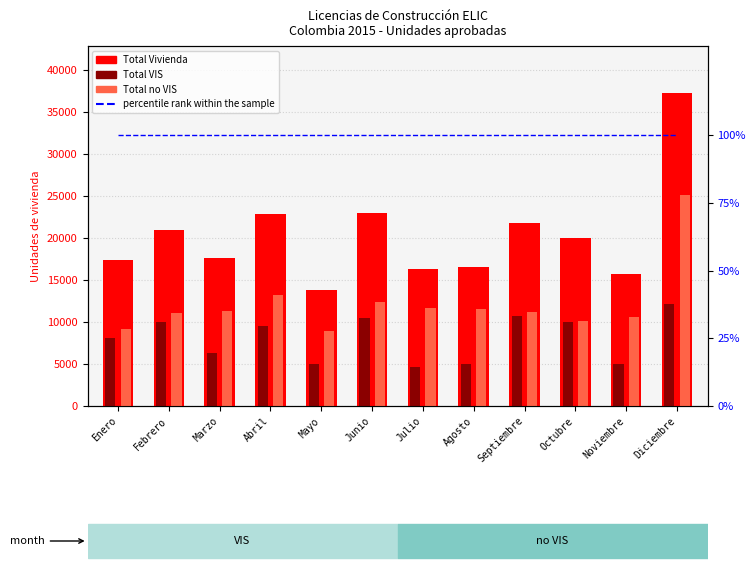

Reading right to left, transcribe all the data shown in this chart.

Total Vivienda: 37259	15671	20053	21793	16496	16354	22930	13815	22834	17621	20992	17334
Total VIS: 12095	5023	9971	10659	4959	4640	10498	4940	9572	6353	9958	8147
Total no VIS: 25164	10648	10082	11134	11537	11714	12432	8875	13262	11268	11034	9187
percentile rank within the sample: 100	100	100	100	100	100	100	100	100	100	100	100